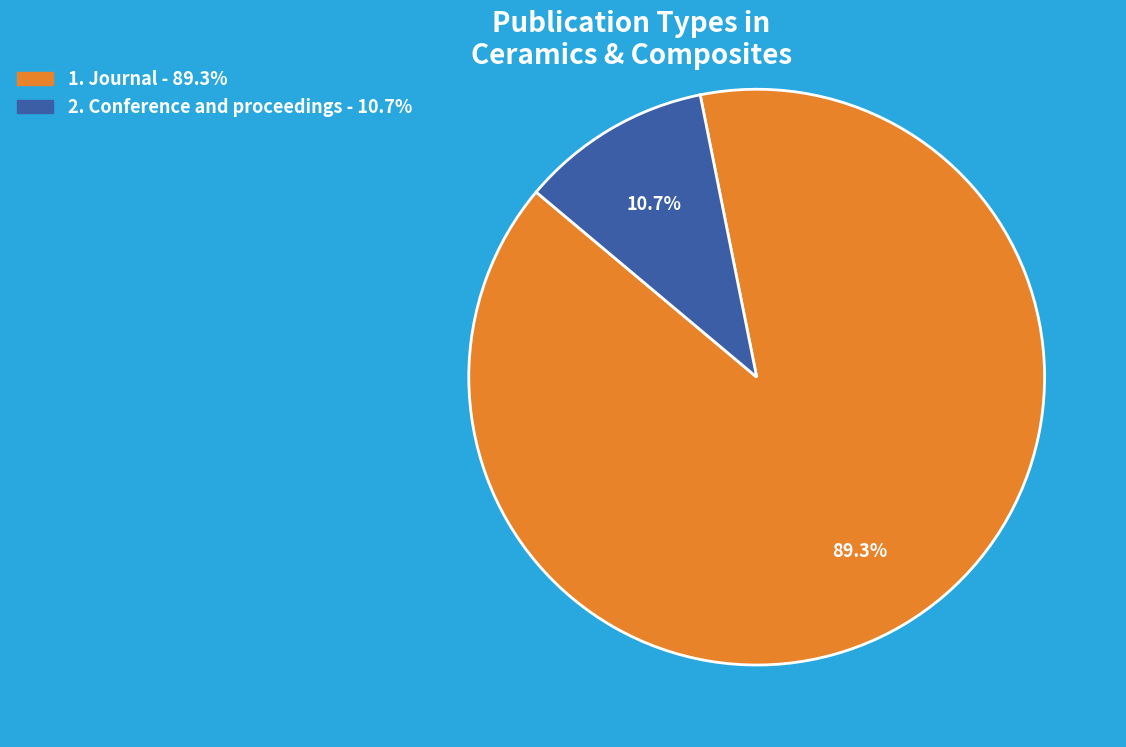

To the nearest percent, what is the average slice percentage?

50%